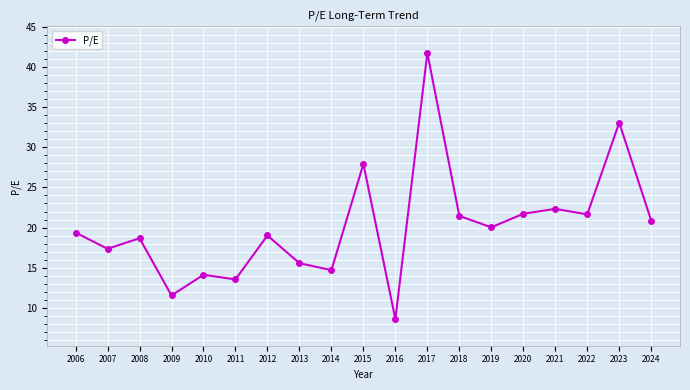

What is the average value?

20.2